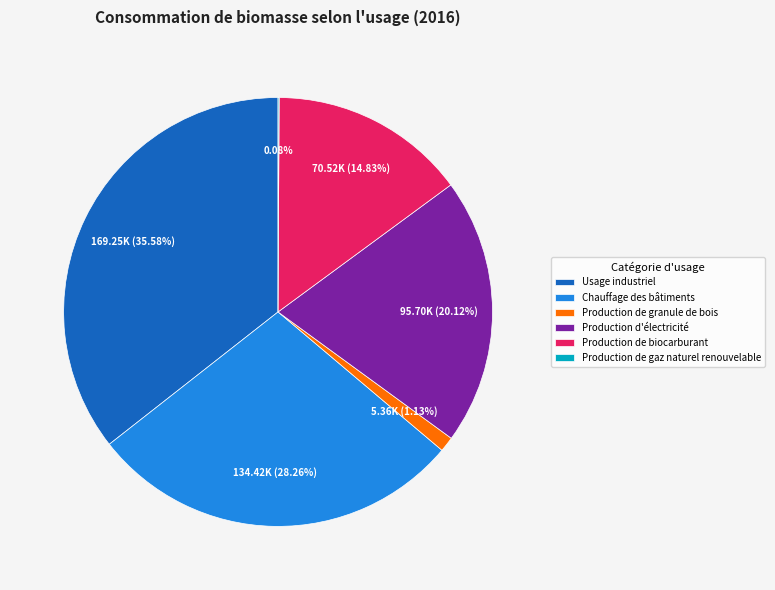

Which slice is the largest?

Usage industriel